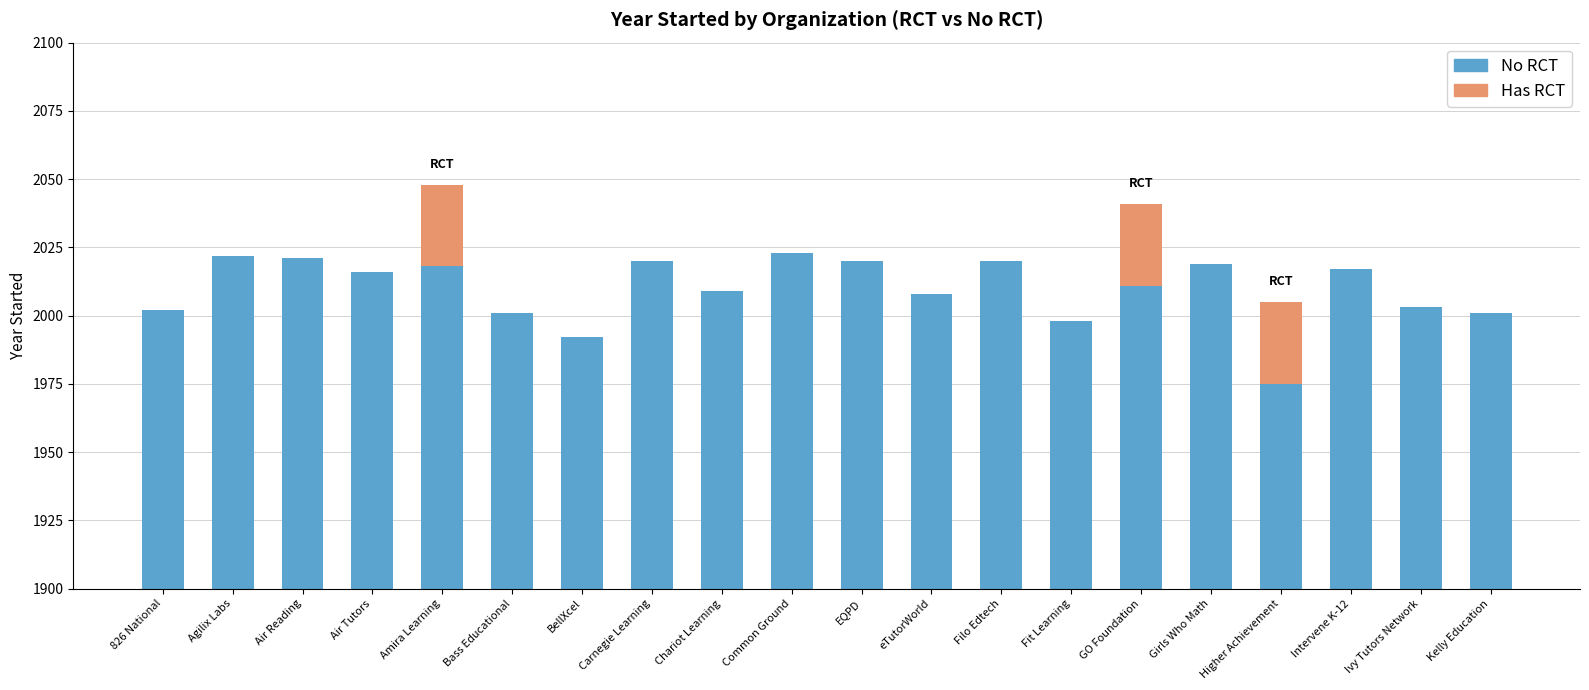

What is the average value of the Has RCT series?

4